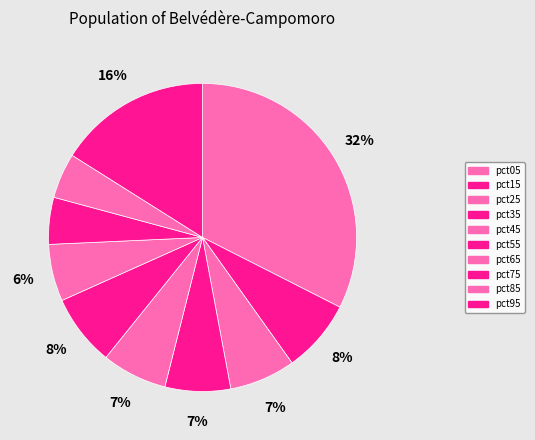

To the nearest percent, what portion does pct05 represent?

32%